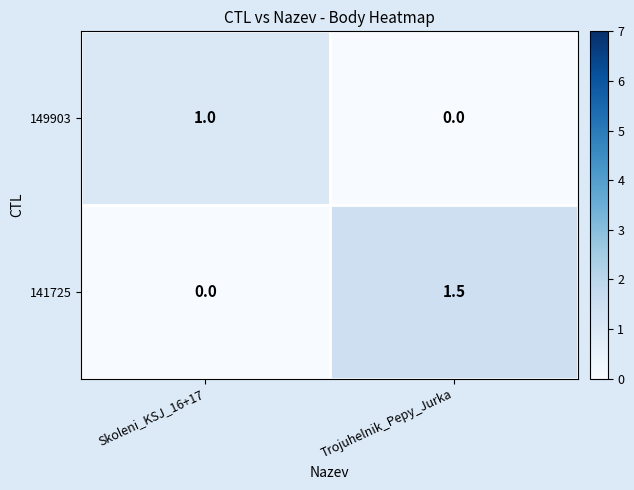

What is the sum of all 141725 values?

1.5